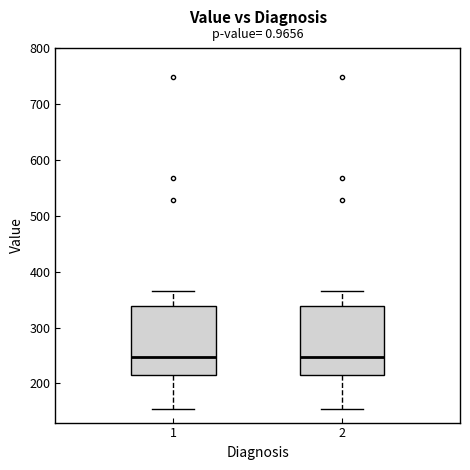

Reading left to right, read every box against the y-axis: the position of its median line, the range the box covers, and the ends of its whiskers. The values are not printed on the chart, so give them approximately, as read against the axis.

1: median 250, box 210 to 340, whiskers 160 to 370
2: median 250, box 210 to 340, whiskers 160 to 370